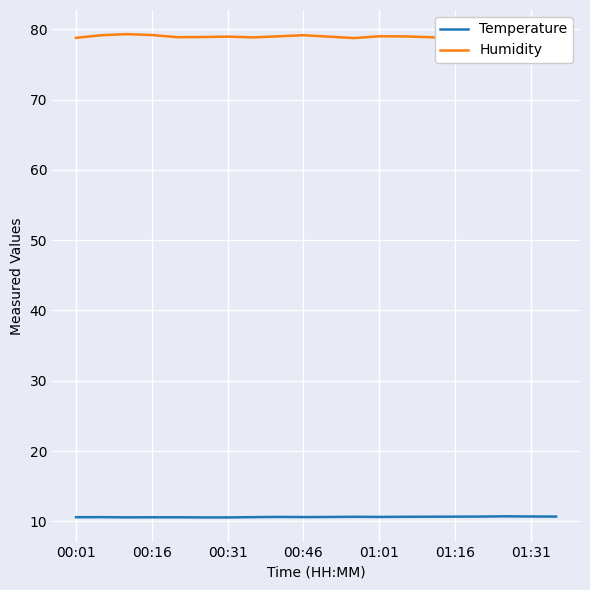

The Humidity series shows 127.5 at 14. True or false?

False